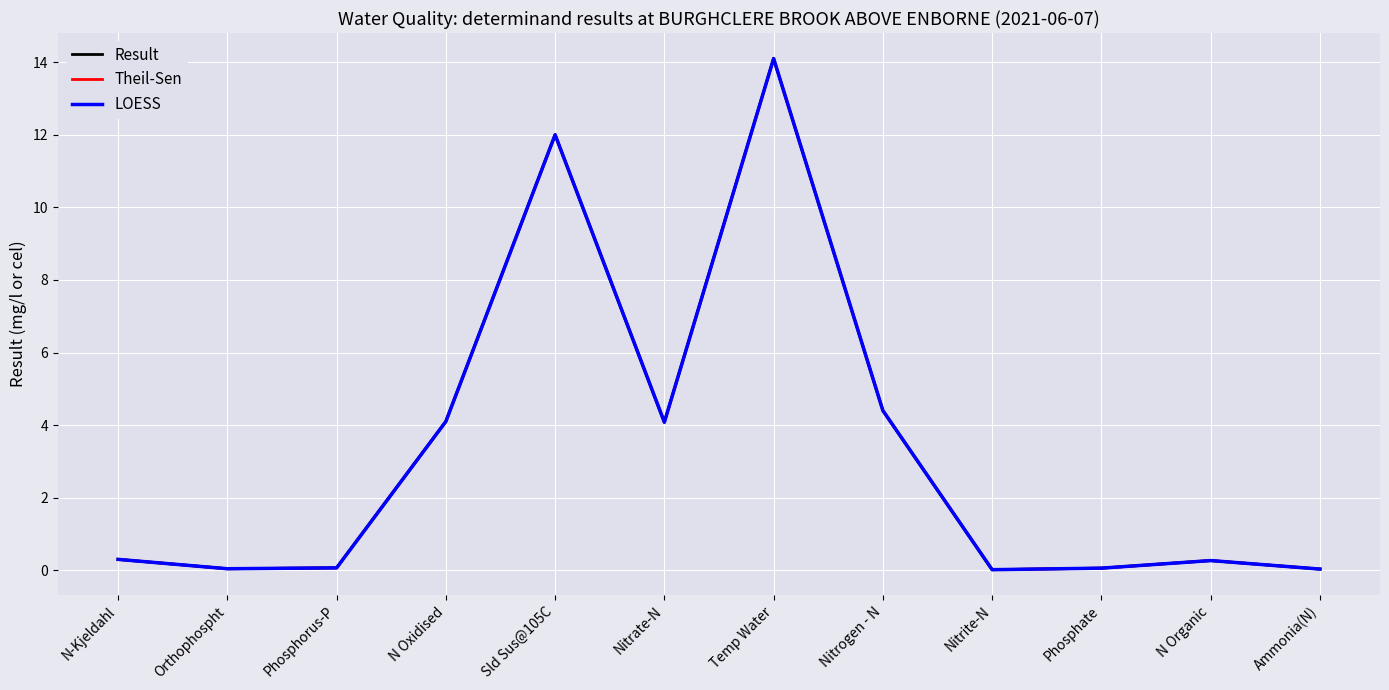

Does the chart display data point markers on the line(s)?

No